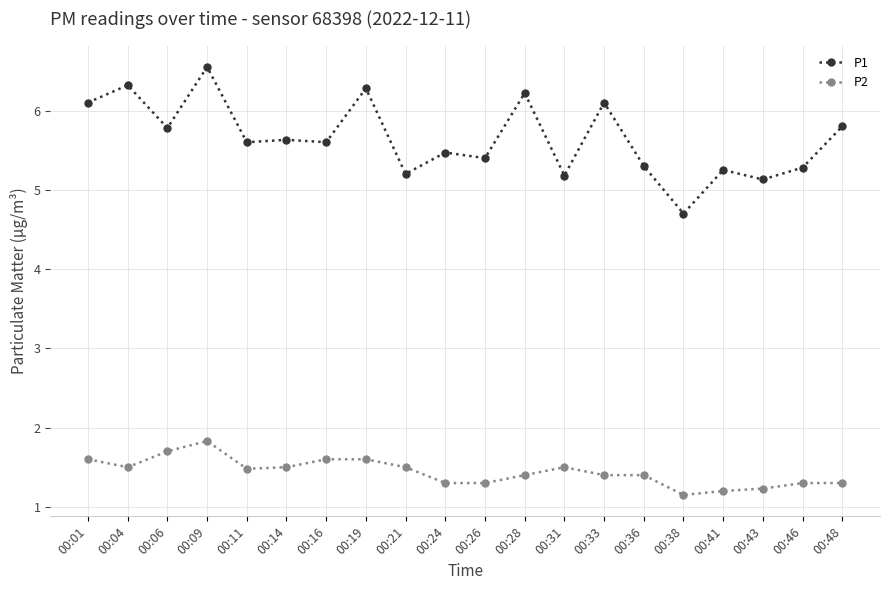

What is the sum of all P2 values?

28.8